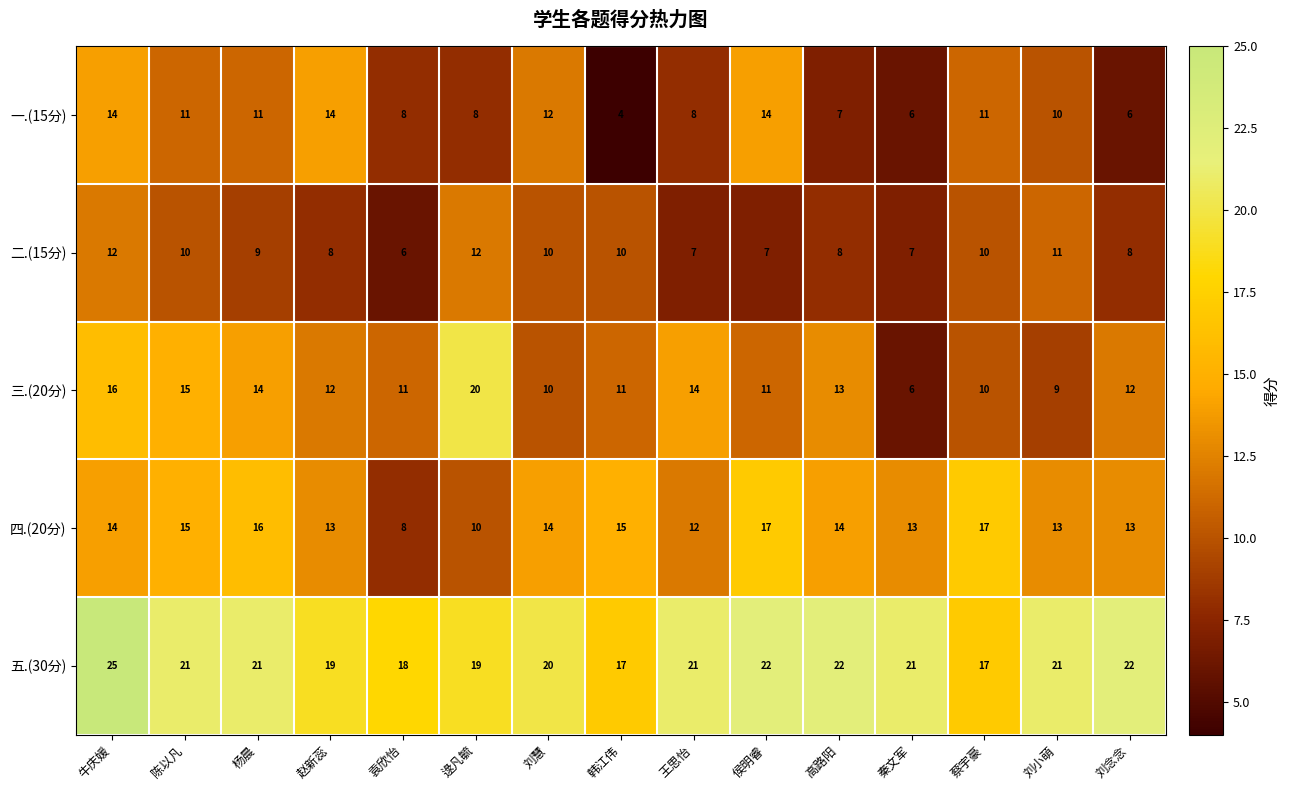

What is the difference between the maximum and minimum values in the 二.(15分) series?

6